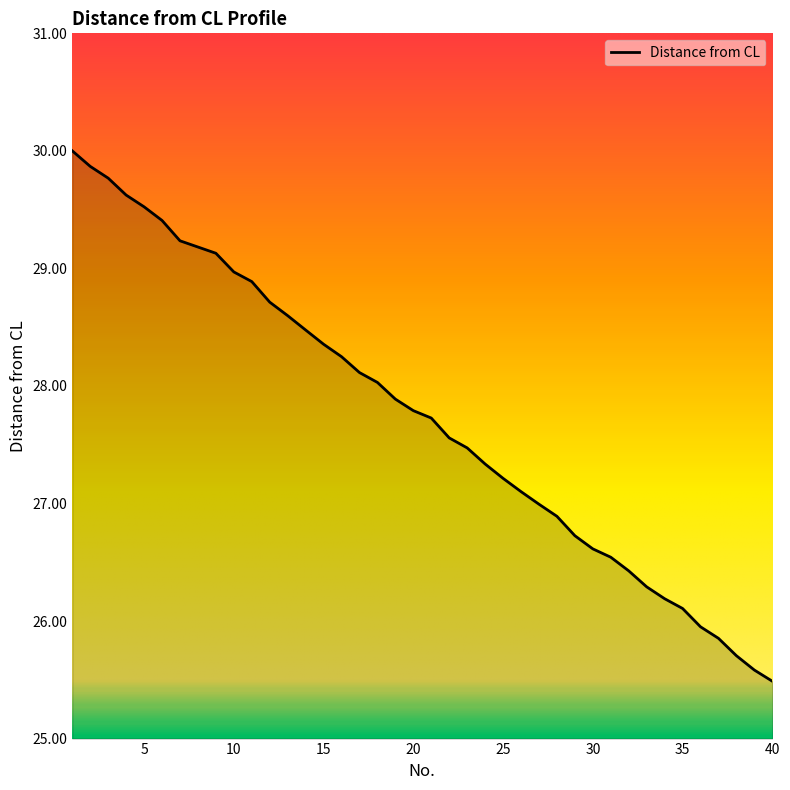

What is the difference between the maximum and minimum values?

4.5